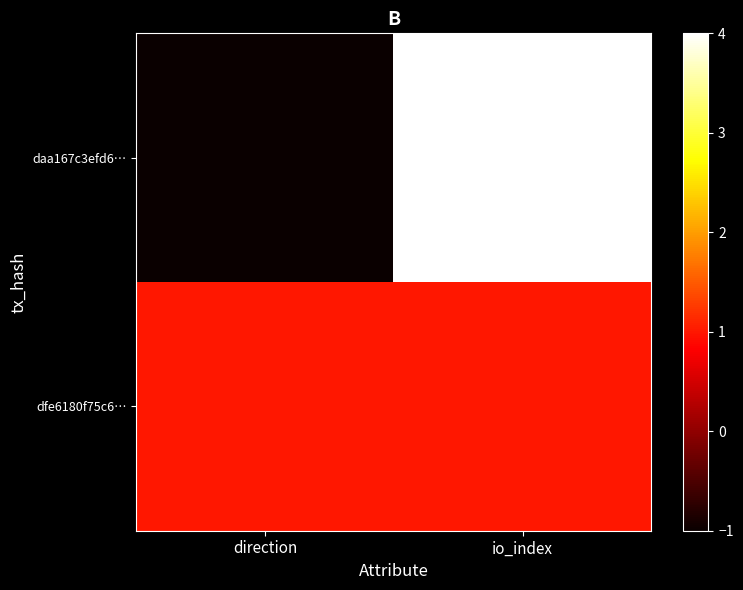

At which category is the sum across all series the highest?

io_index